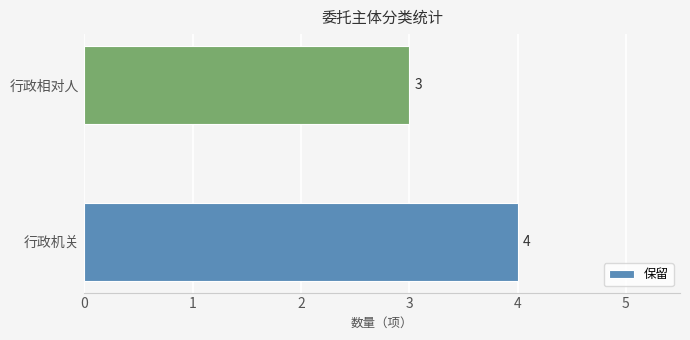

The chart shows a value of 6 at 行政机关. True or false?

False